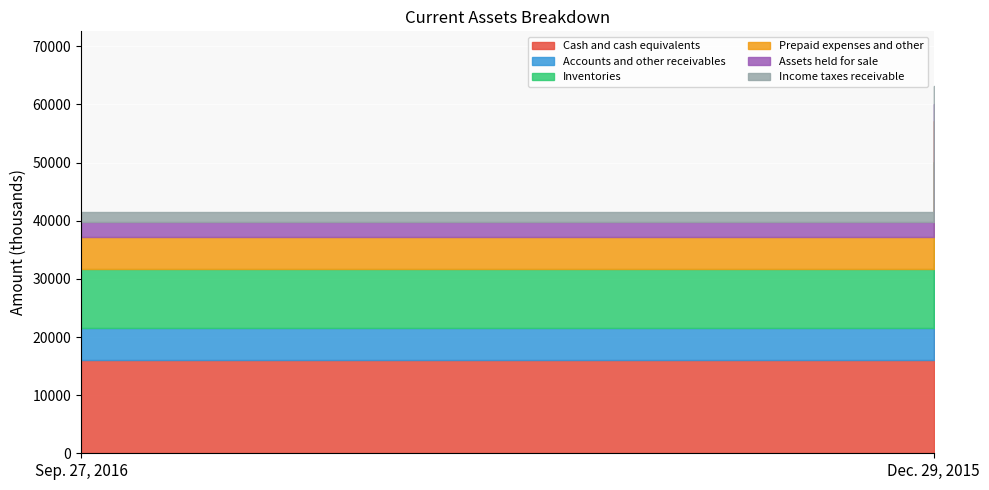

Reading left to right, list all the values displayed in this chart.

Cash and cash equivalents: Sep. 27, 2016=16053	Dec. 29, 2015=32717
Accounts and other receivables: Sep. 27, 2016=5430	Dec. 29, 2015=7278
Inventories: Sep. 27, 2016=10156	Dec. 29, 2015=10067
Prepaid expenses and other: Sep. 27, 2016=5483	Dec. 29, 2015=7133
Assets held for sale: Sep. 27, 2016=2615	Dec. 29, 2015=2904
Income taxes receivable: Sep. 27, 2016=1773	Dec. 29, 2015=3016